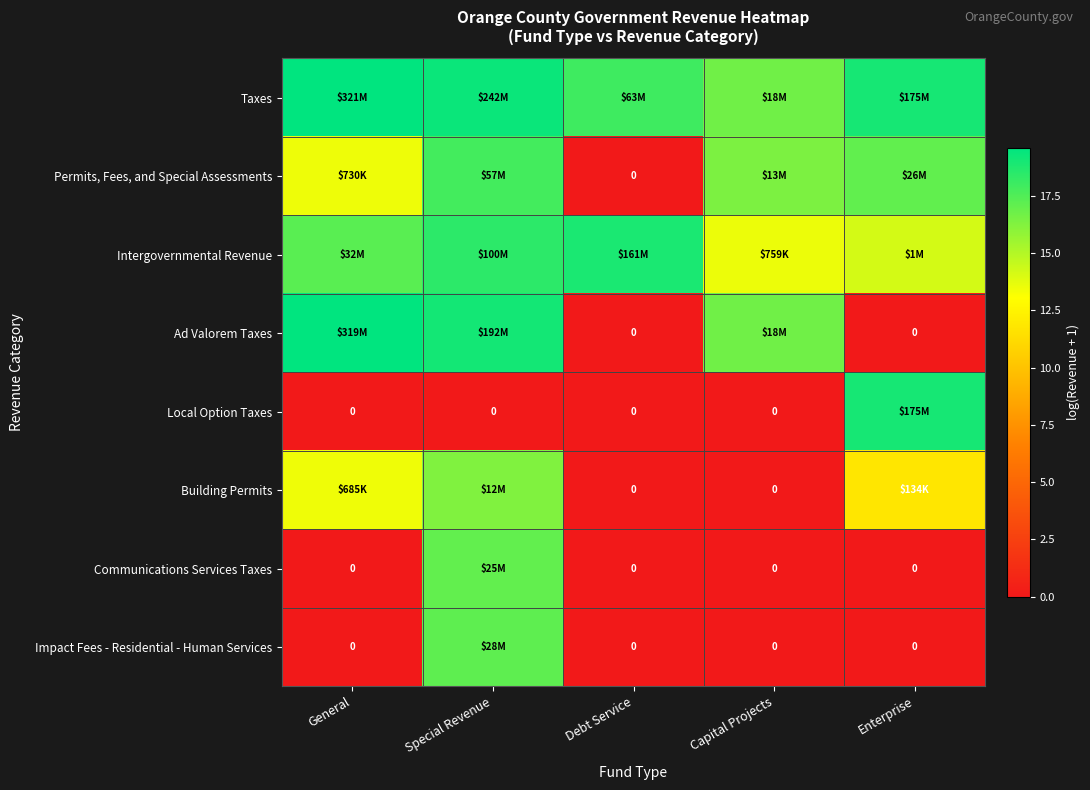

At which category is the sum across all series the highest?

Special Revenue